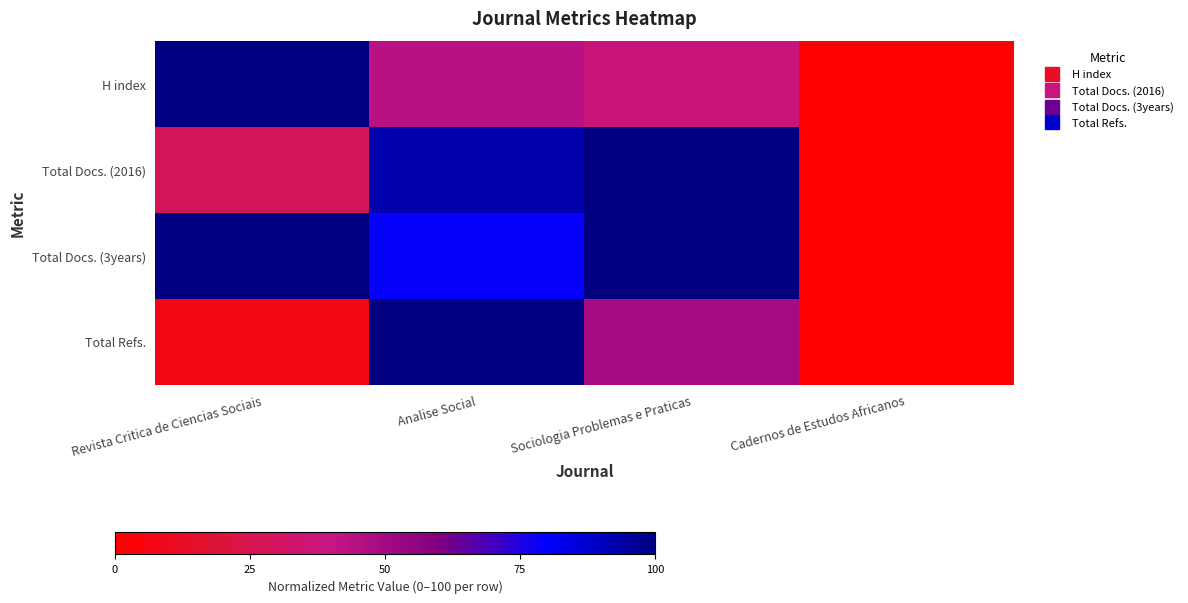

What is the maximum value shown in the chart?

100.0